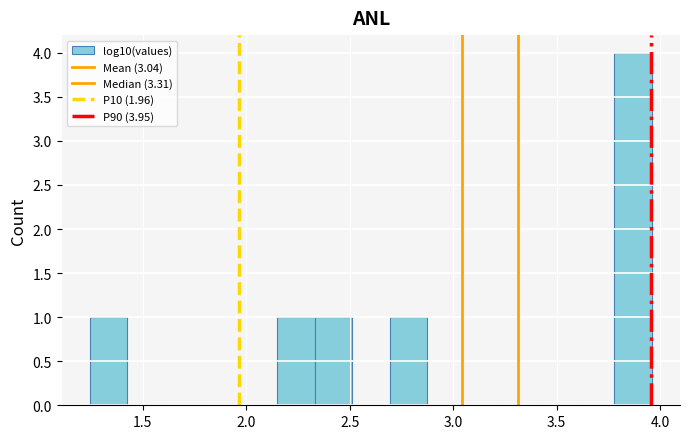

Around what value on the x-axis is the tallest bar? Give the approximate position of its centre, as read against the axis.

3.85